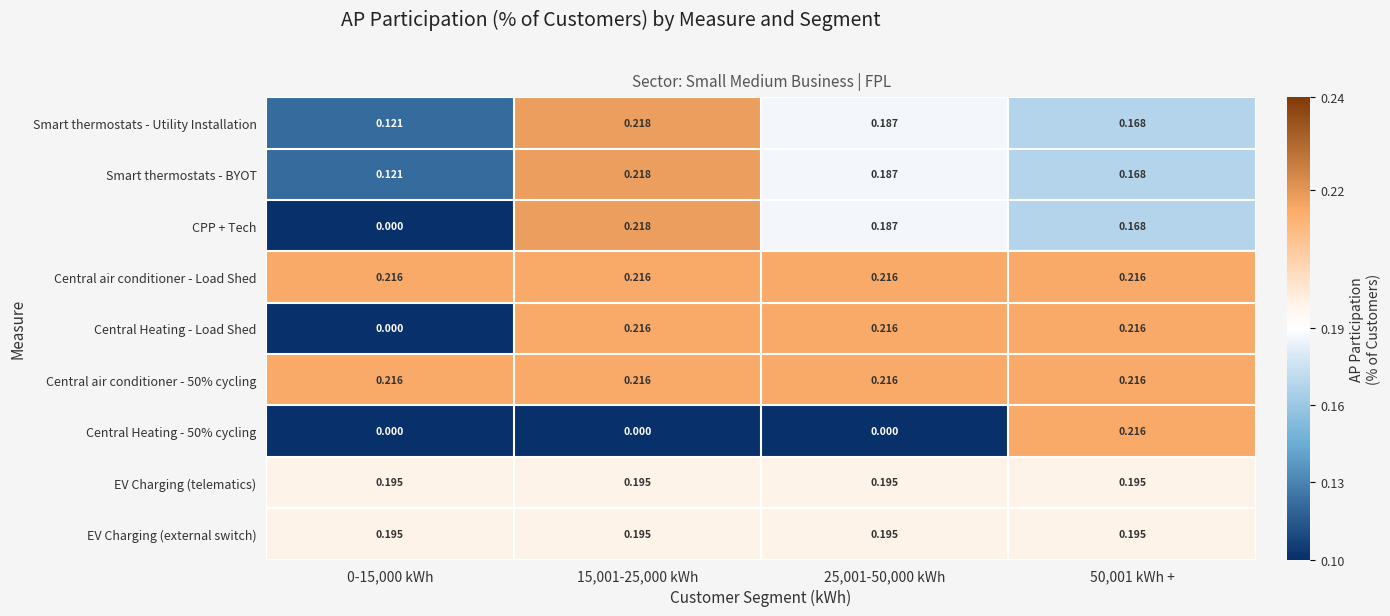

Is the value of Smart thermostats - Utility Installation at 15,001-25,000 kWh greater than the value of Central Heating - 50% cycling at 0-15,000 kWh?

Yes